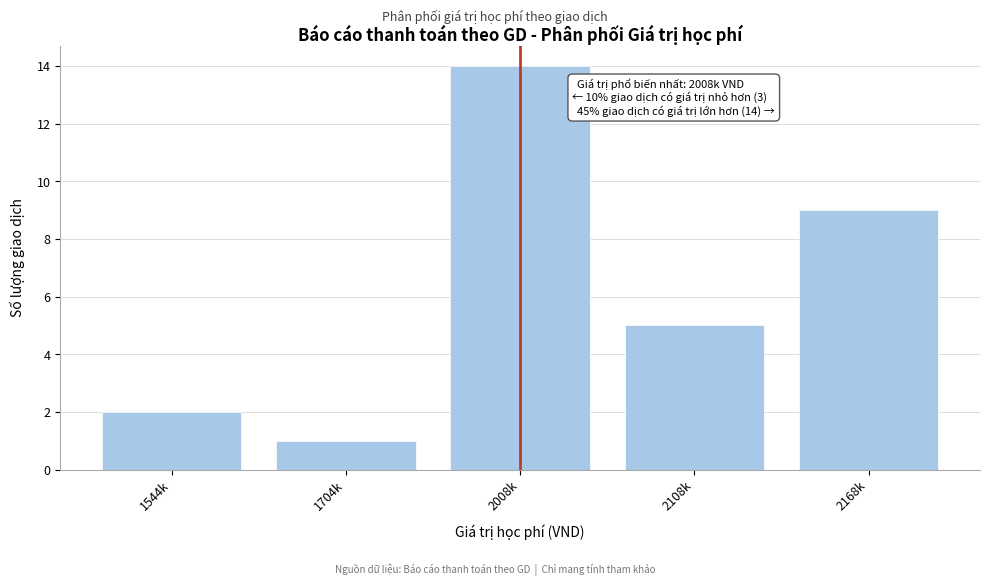

Reading left to right, what are all the values shown in this chart?

1544k=2	1704k=1	2008k=14	2108k=5	2168k=9